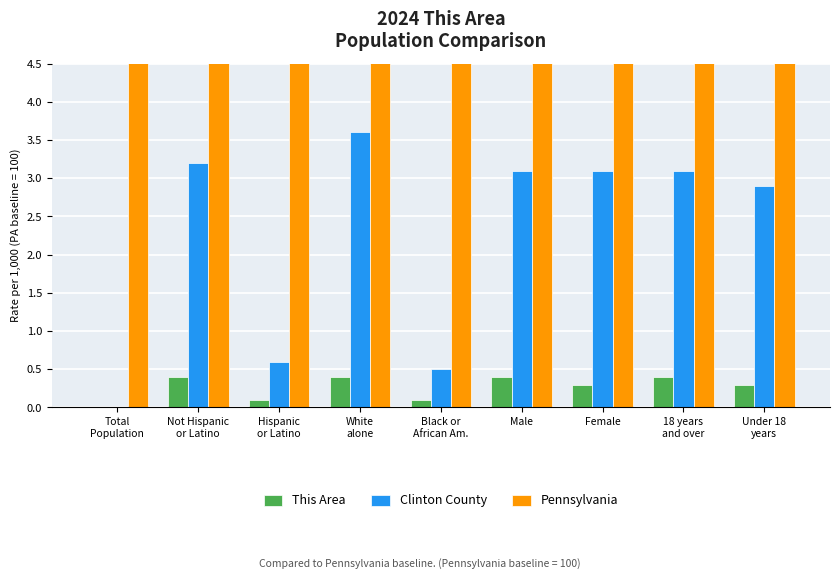

Which has a higher value, Under 18
years or Not Hispanic
or Latino?

Not Hispanic
or Latino